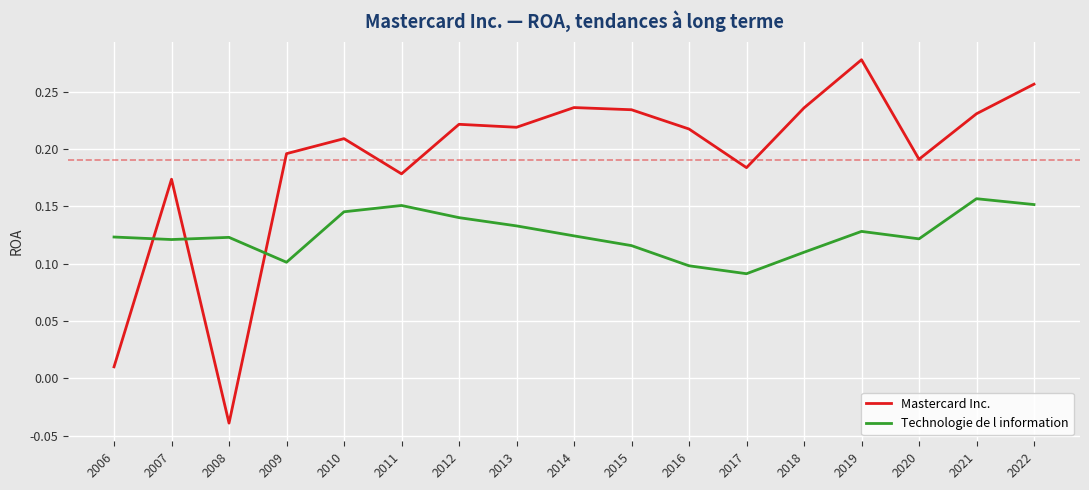

Which series has the largest range (max minus min)?

Mastercard Inc.